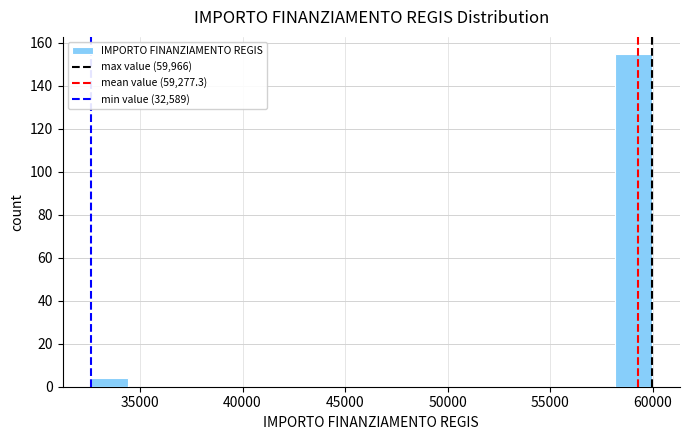

Around what value on the x-axis is the tallest bar? Give the approximate position of its centre, as read against the axis.

59000